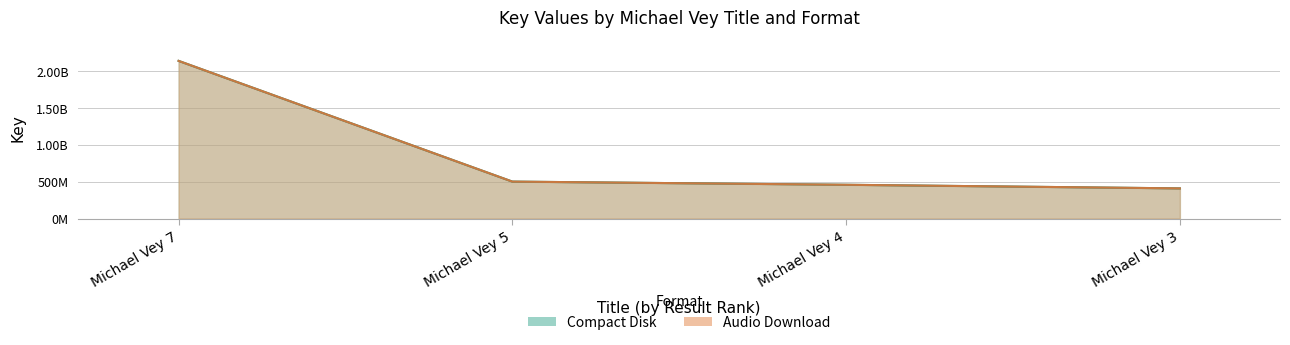

At which label does Compact Disk first exceed 500837612?

Michael Vey 7